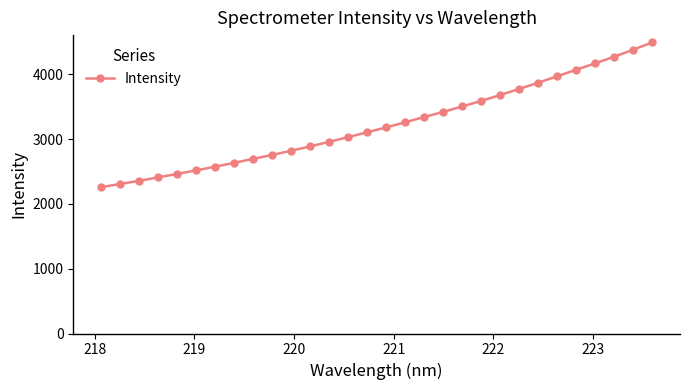

What is the value of the 19th point from the left?

3422.5